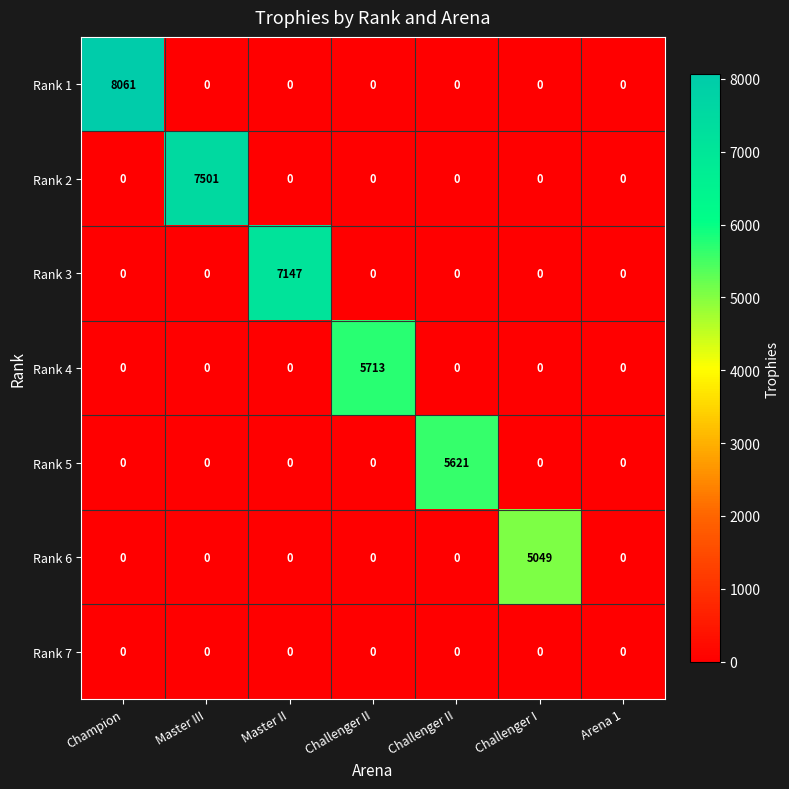

At which category does the chart reach its minimum across all series?

Master III